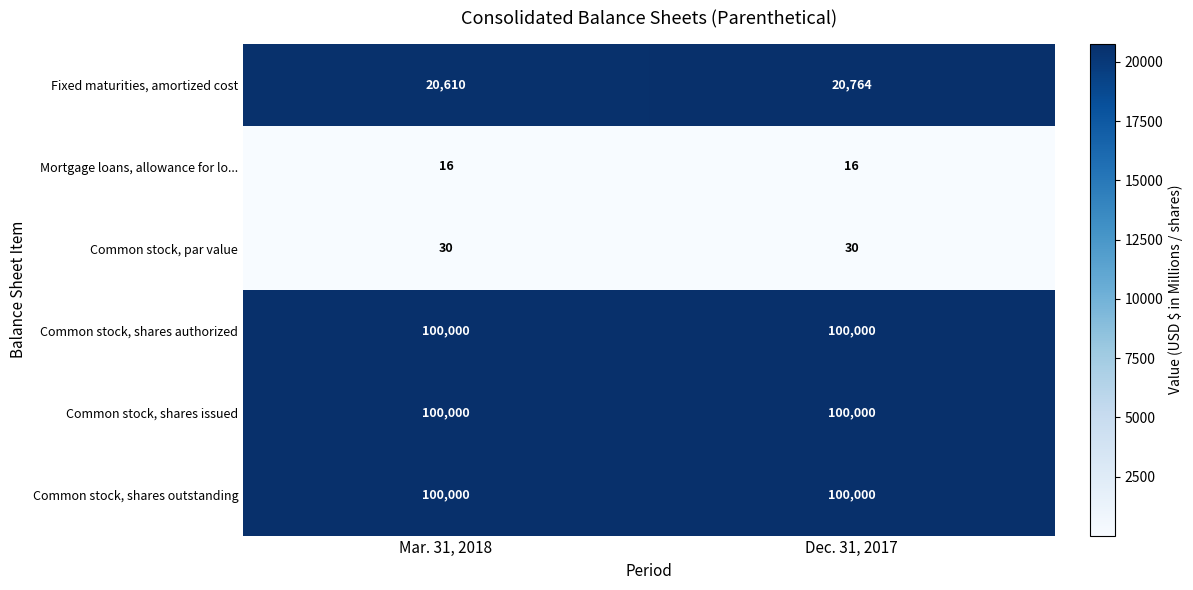

What is the spread (max minus min) of values at Dec. 31, 2017?

99984